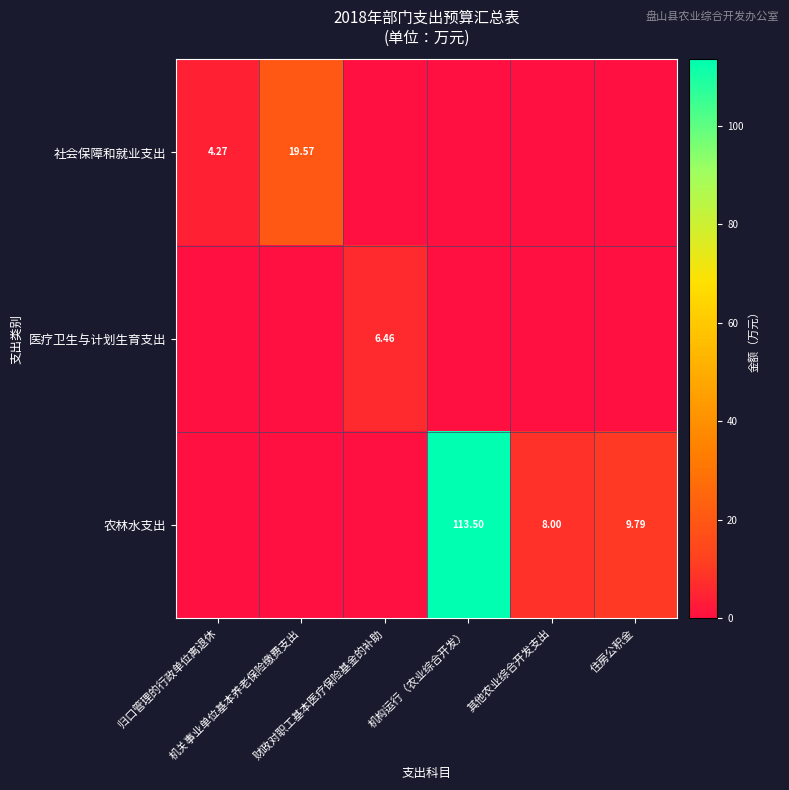

What is the difference between the second highest and second lowest values in the 农林水支出 series?

9.8